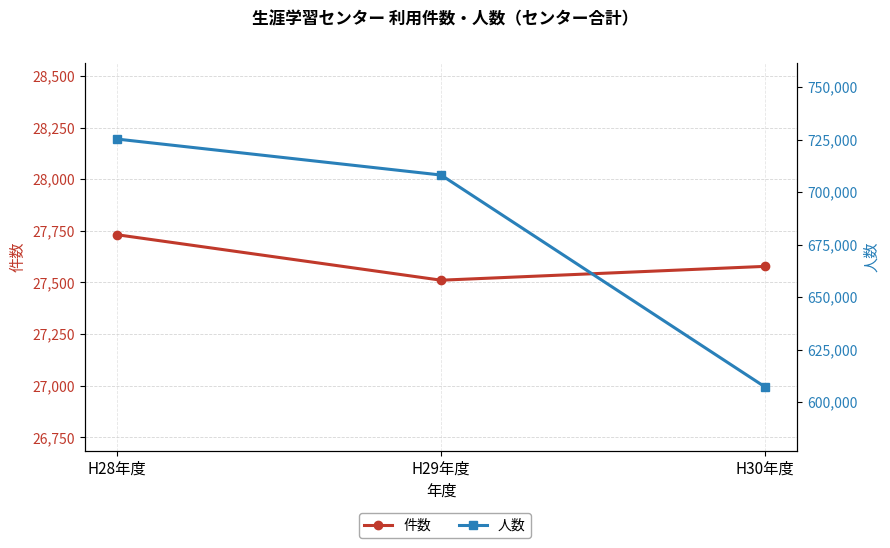

At which category is the sum across all series the highest?

H28年度